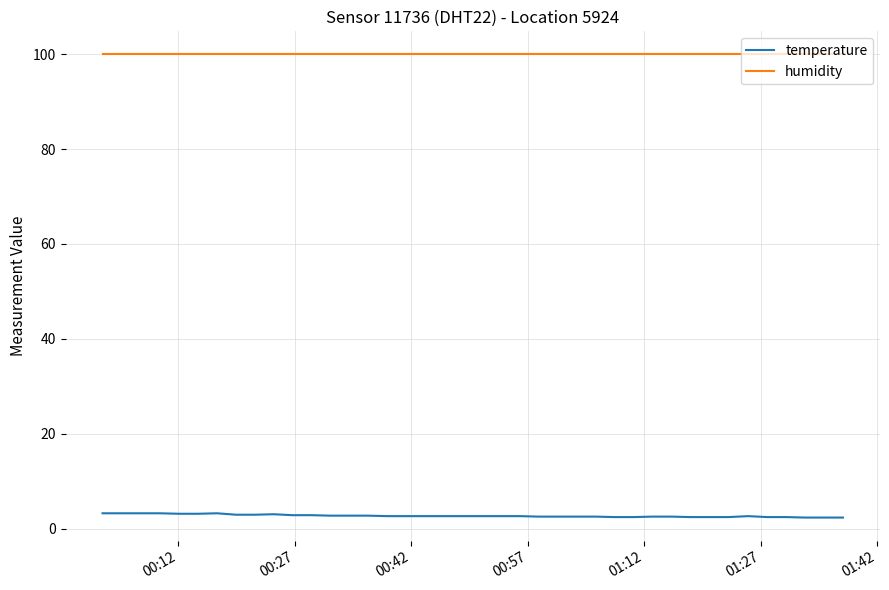

Count the number of data series in this chart.

2